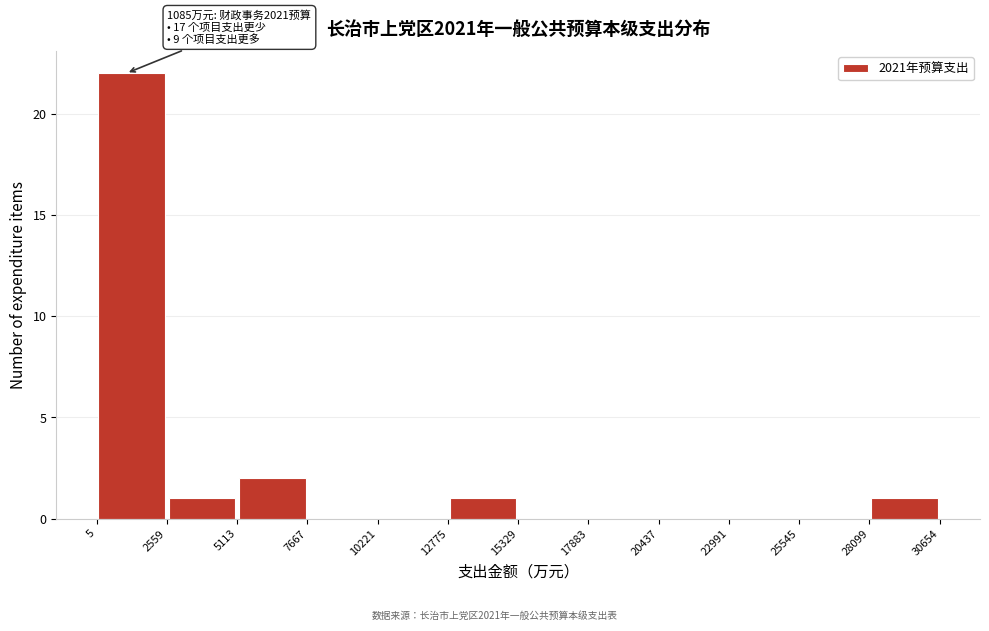

Over which range of the x-axis is the bar tallest?

5 to 2559